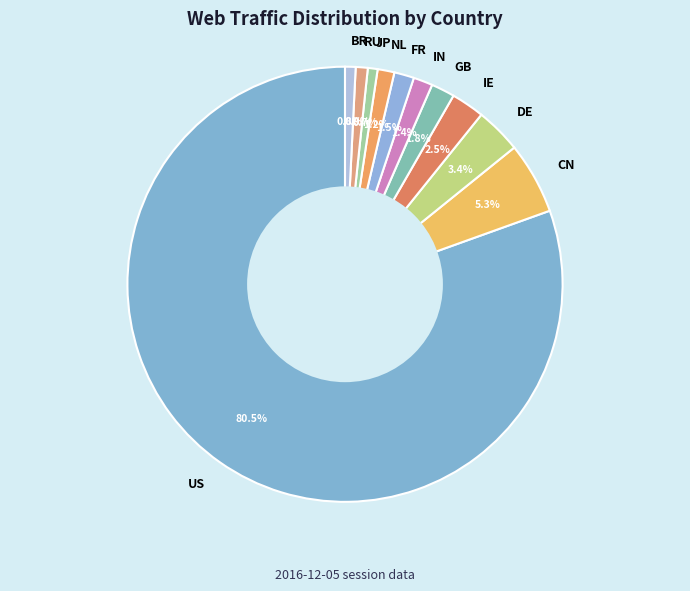

Is there any slice that represents more than half of the pie?

Yes